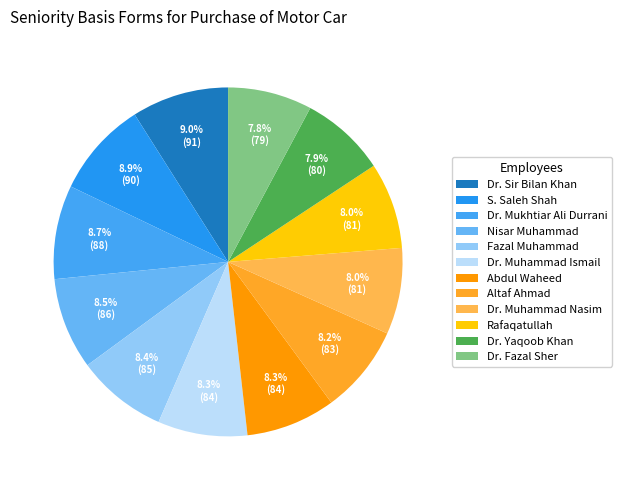

How many slices are in this pie chart?

12